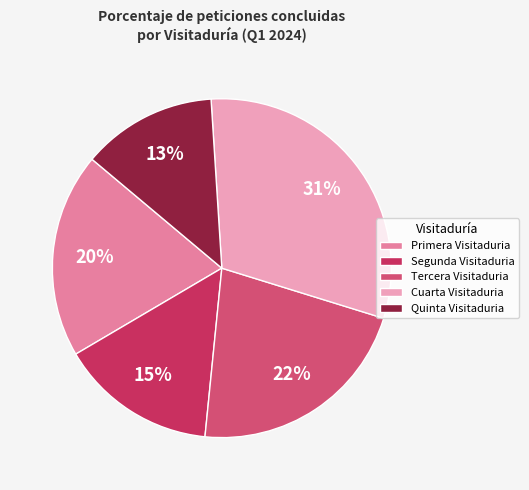

The Quinta Visitaduria slice represents 18% of the pie. True or false?

False